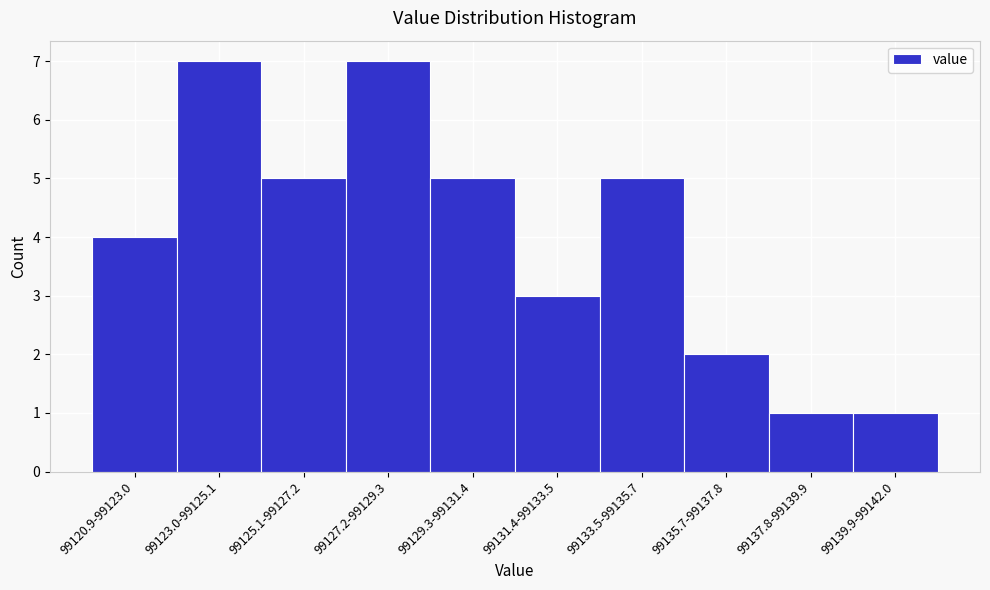

Reading right to left, transcribe all the data shown in this chart.

99139.9-99142.0=1	99137.8-99139.9=1	99135.7-99137.8=2	99133.5-99135.7=5	99131.4-99133.5=3	99129.3-99131.4=5	99127.2-99129.3=7	99125.1-99127.2=5	99123.0-99125.1=7	99120.9-99123.0=4